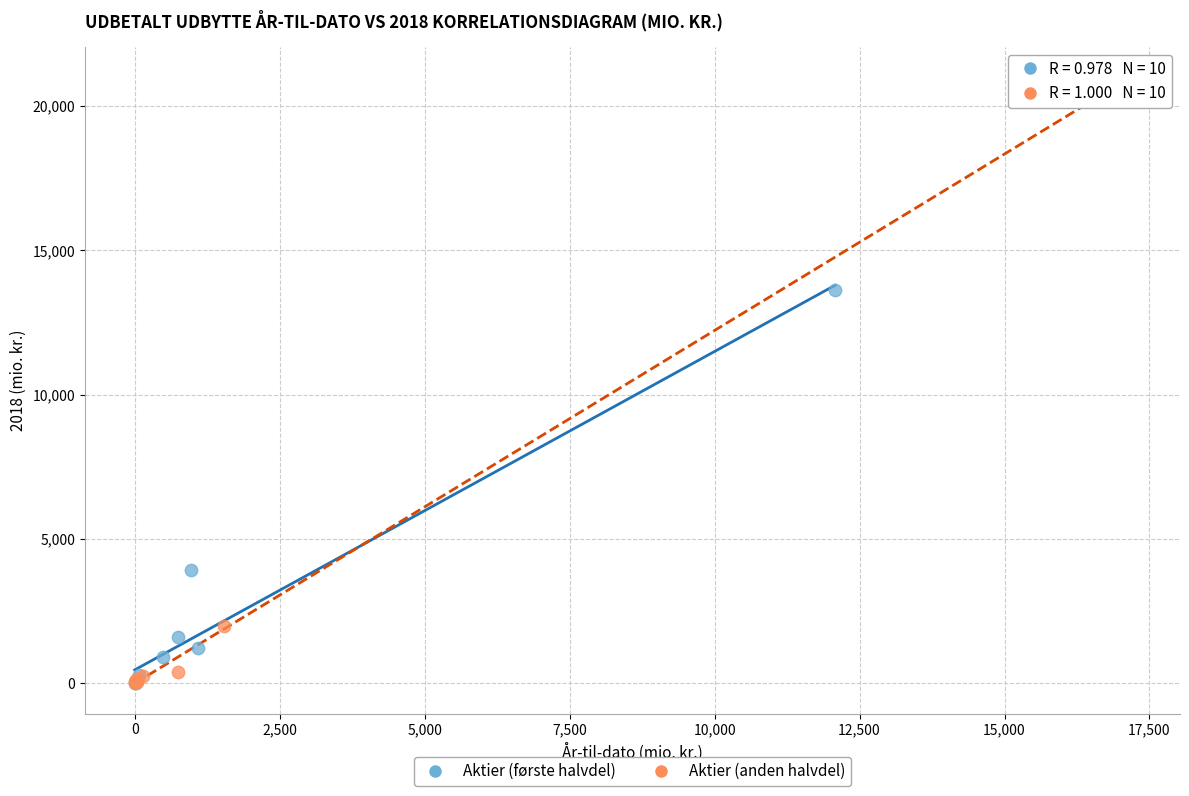

Which series reaches the maximum Y coordinate?

Aktier (anden halvdel)